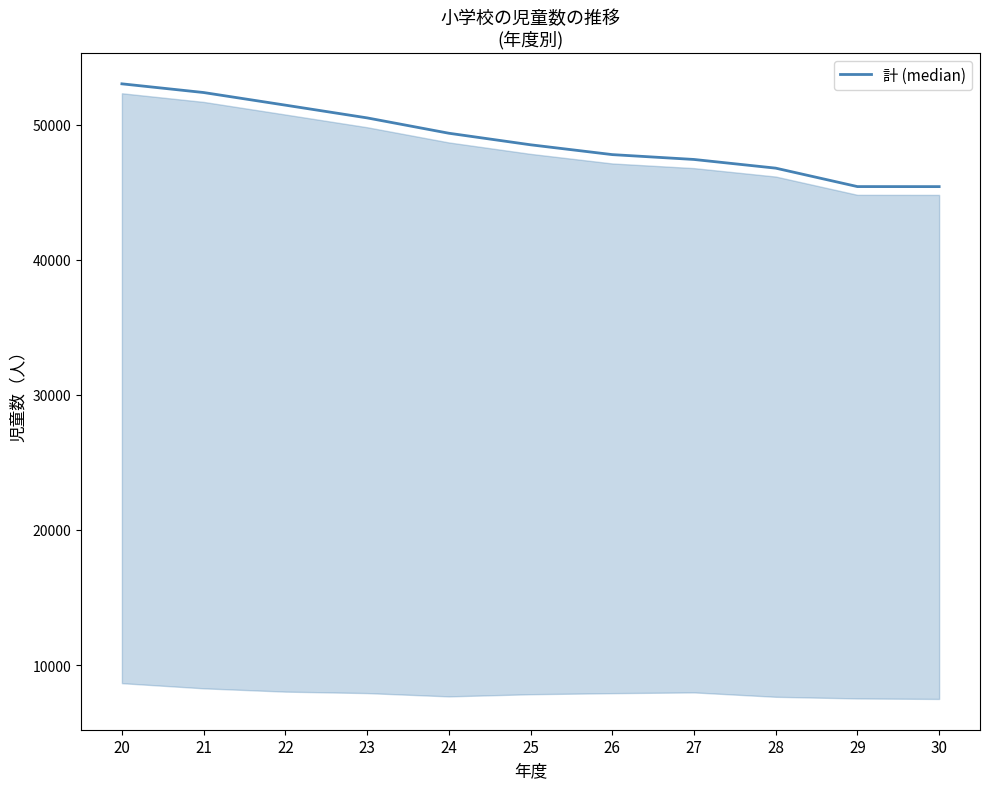

Where is the data nearest to the value 49221?

24